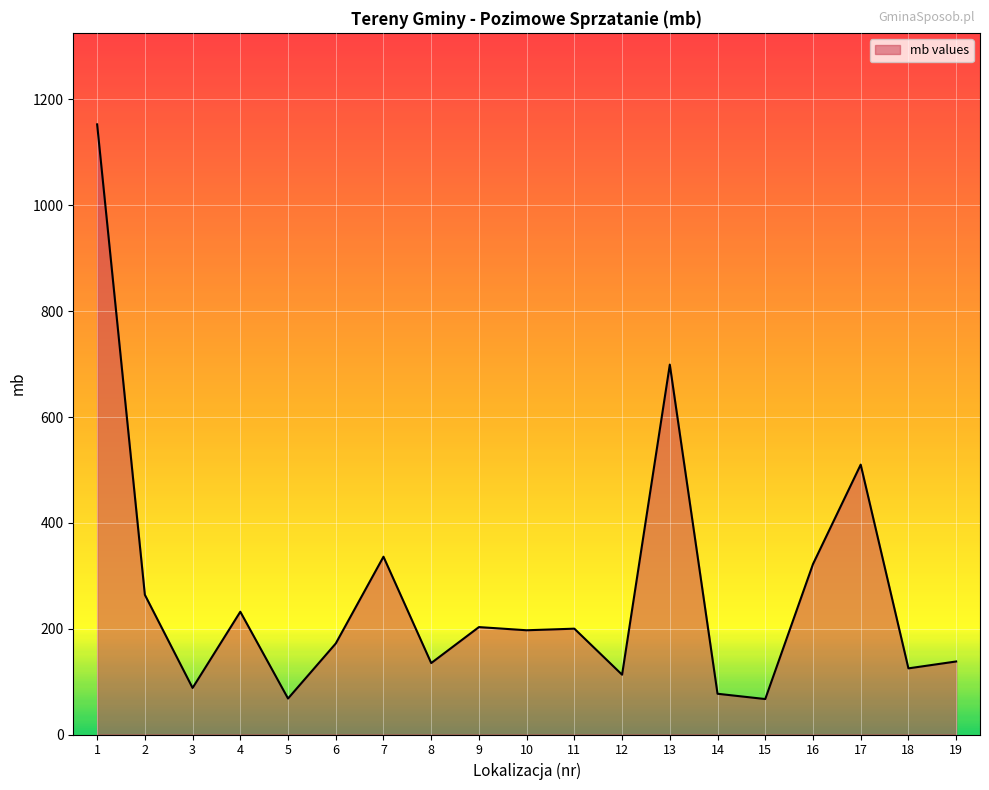

What is the sum of all values?

5099